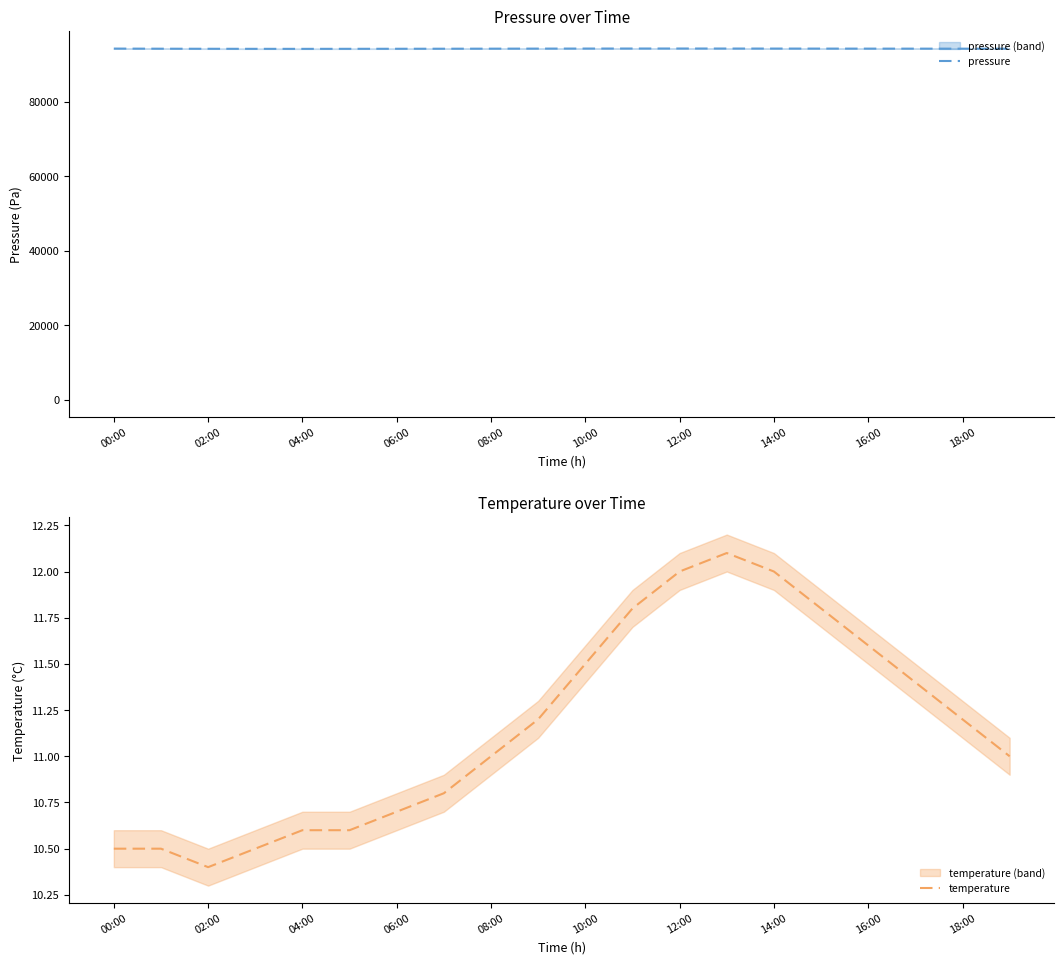

How many interior local peaks does the temperature series have?

1